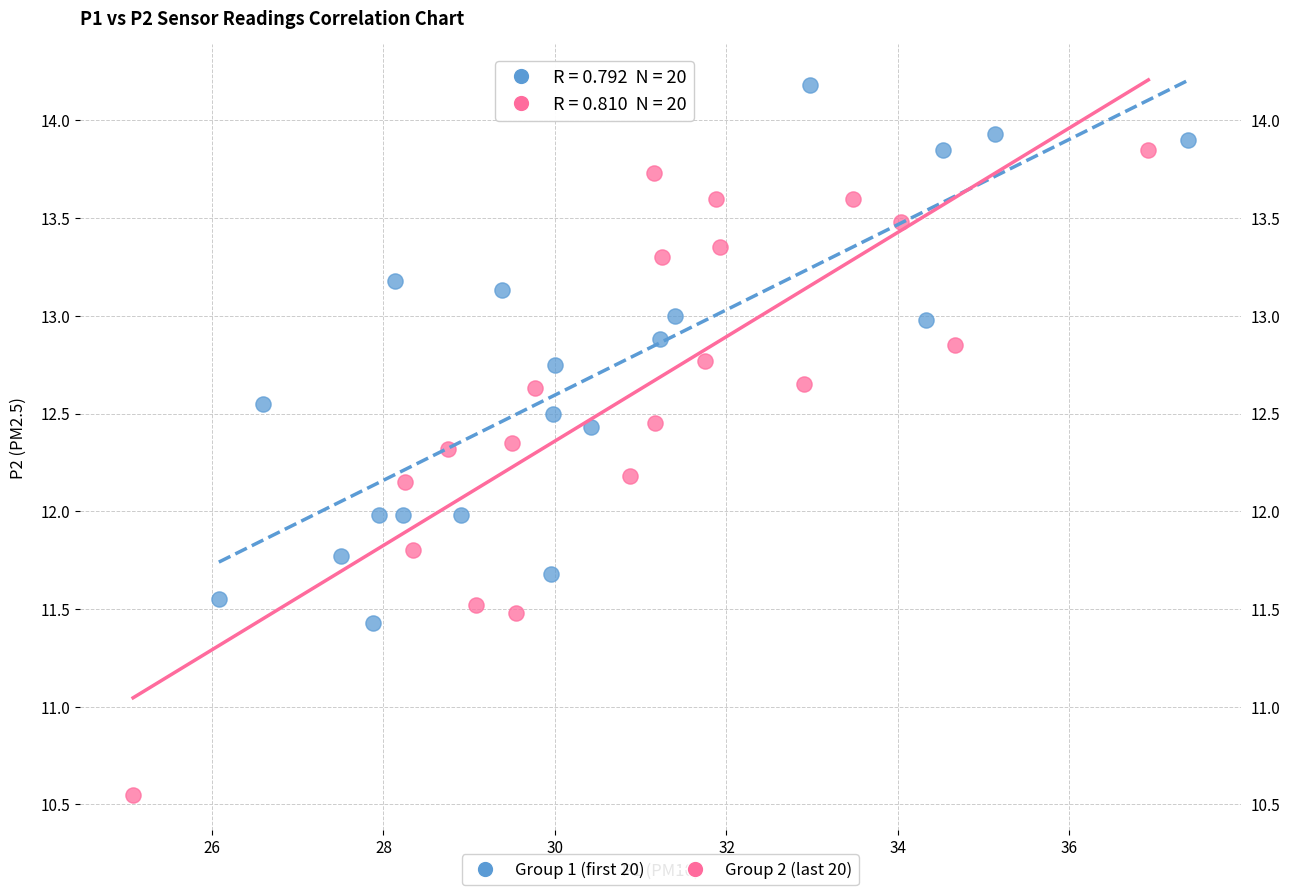

Which series contains the lowest Y value?

Group 2 (last 20)